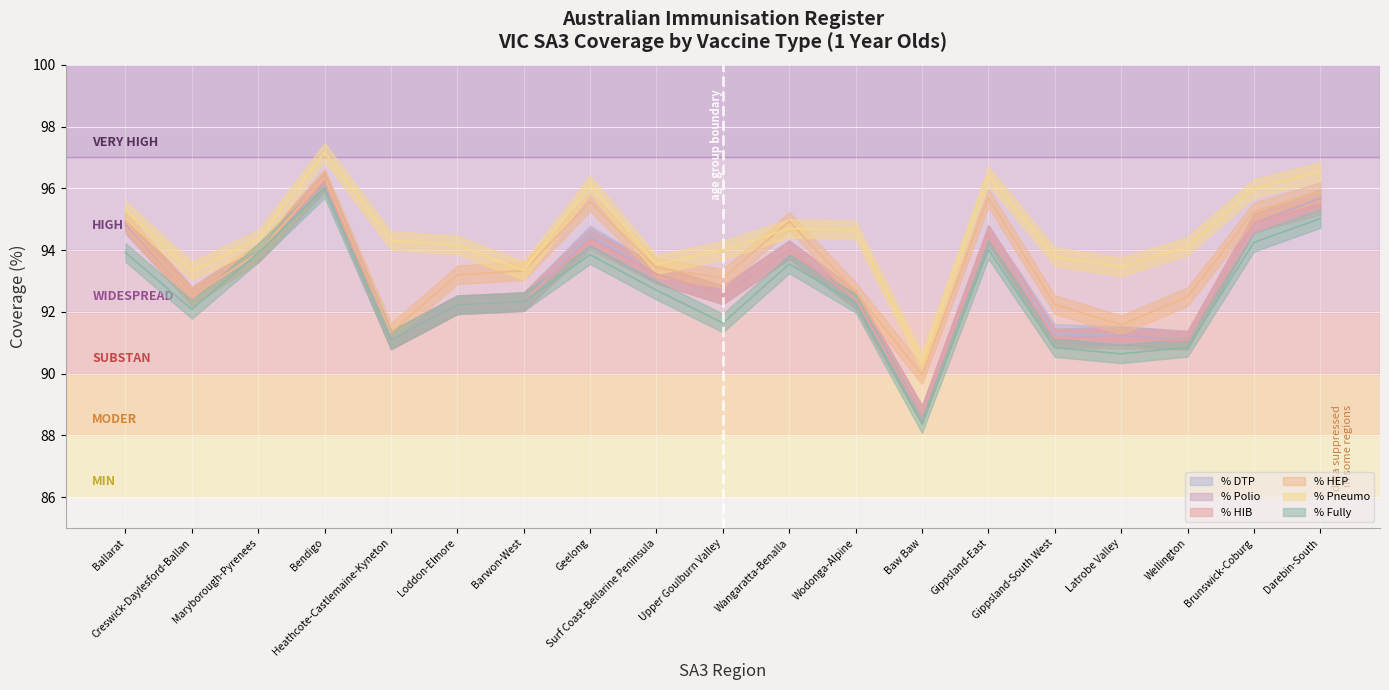

Read the % Polio value at Ballarat.

94.8